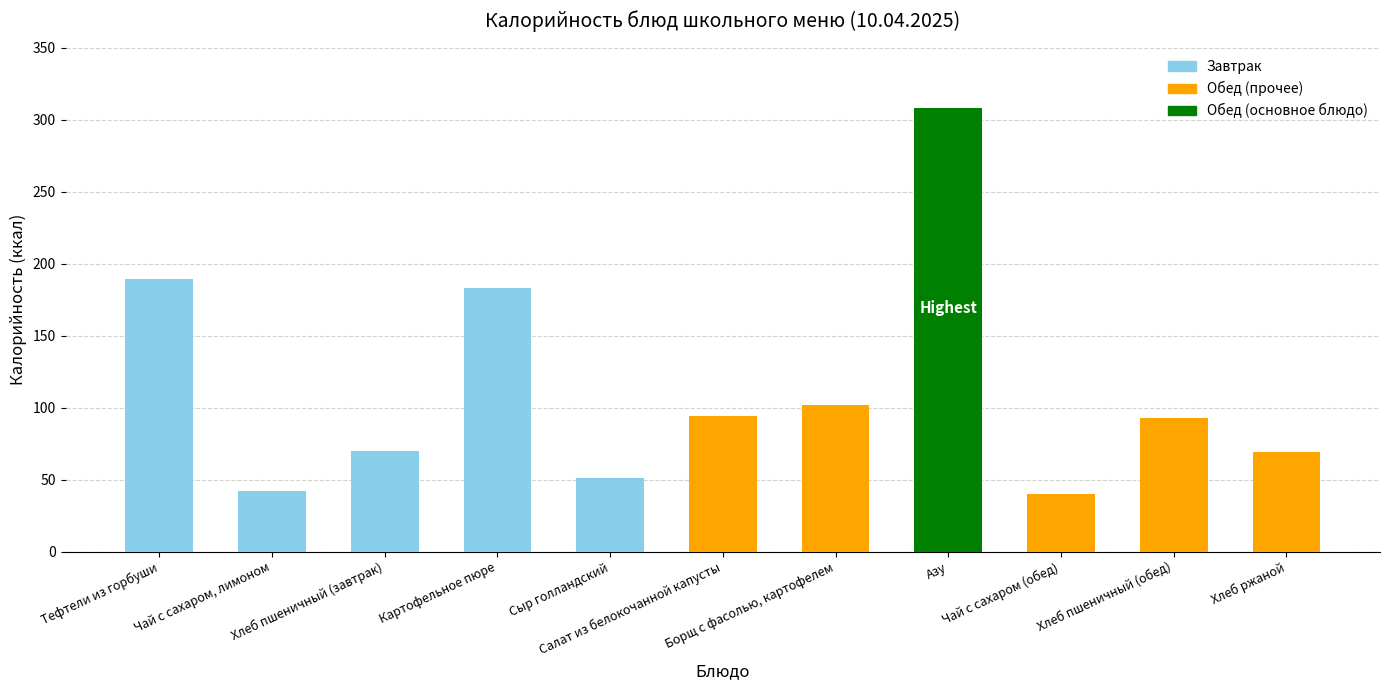

Which has a higher value, Хлеб ржаной or Тефтели из горбуши?

Тефтели из горбуши